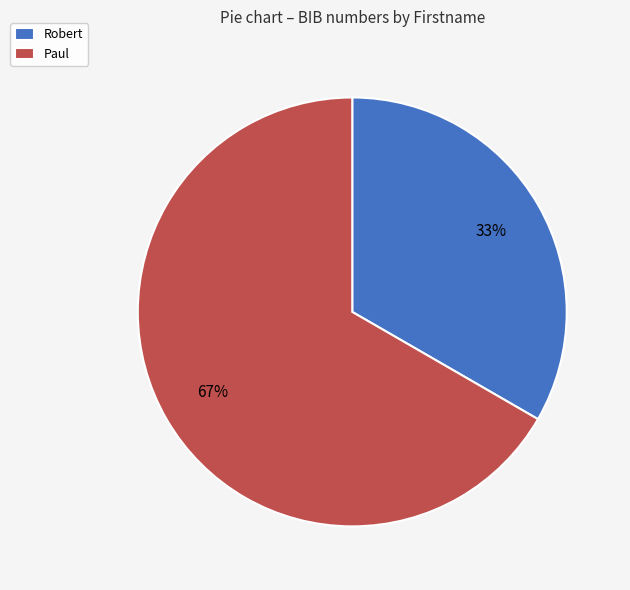

The Robert slice represents 25% of the pie. True or false?

False